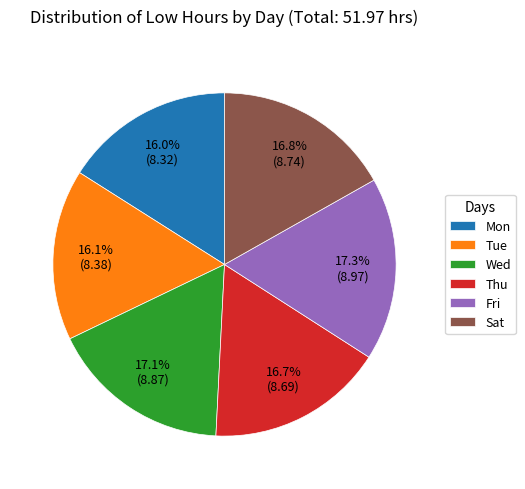

Approximately how many times larger is the value at Tue compared to Thu?

1.0